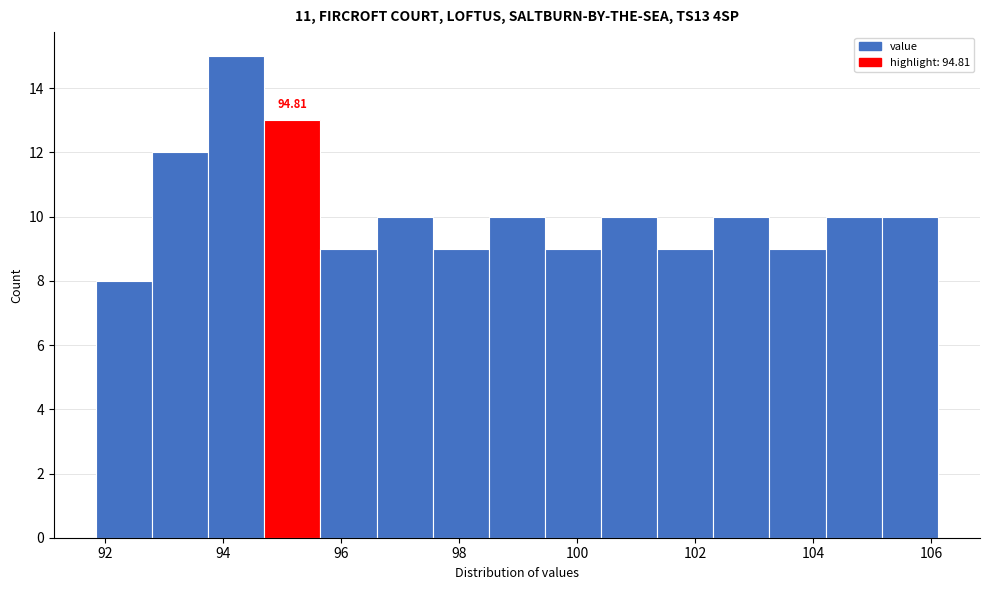

Over which range of the x-axis is the bar tallest?

93.8 to 94.8